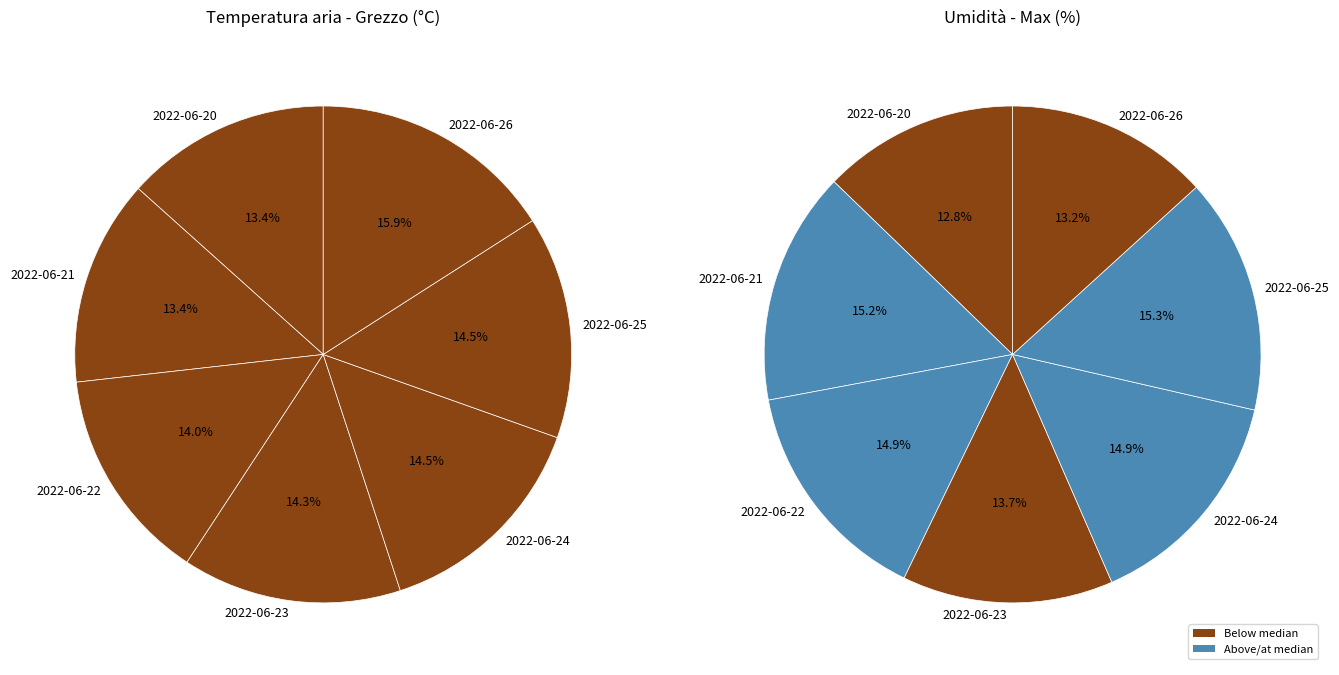

What percentage is NOT represented by 2022-06-24?

85.5%